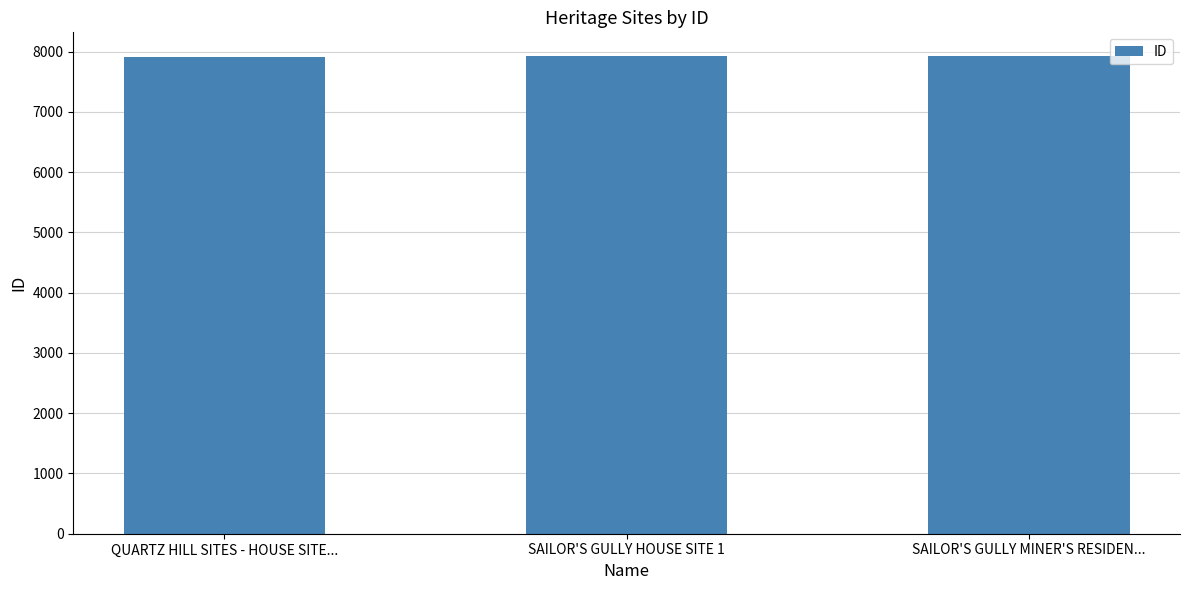

What is the sum of the values at SAILOR'S GULLY HOUSE SITE 1 and SAILOR'S GULLY MINER'S RESIDEN...?

15851